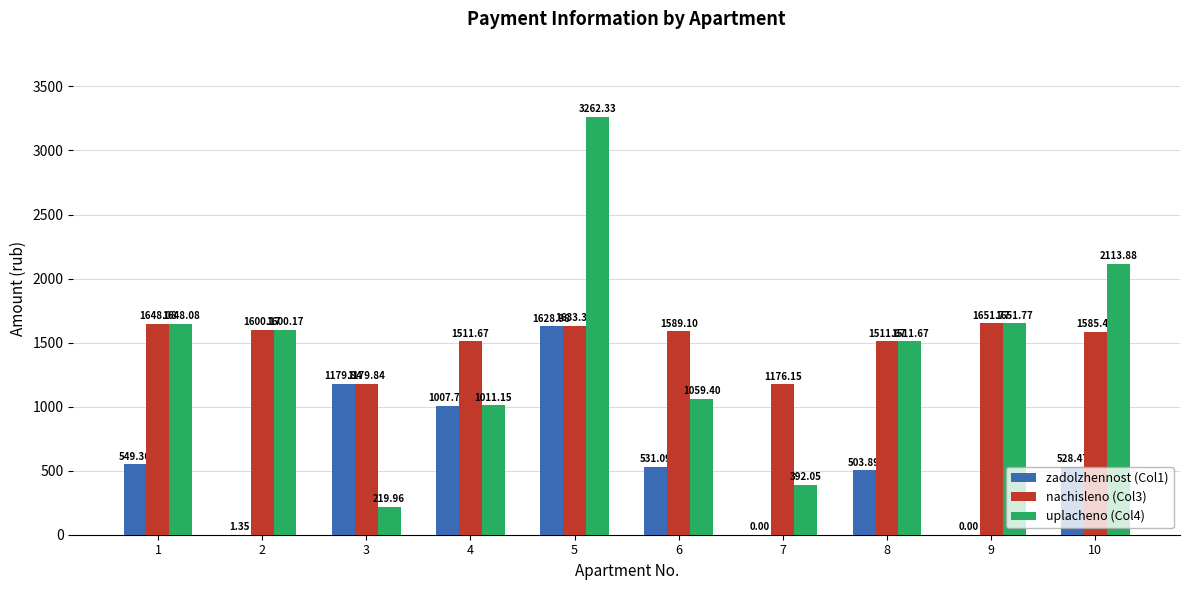

Which series changed the most between 1 and 4?

uplacheno (Col4)